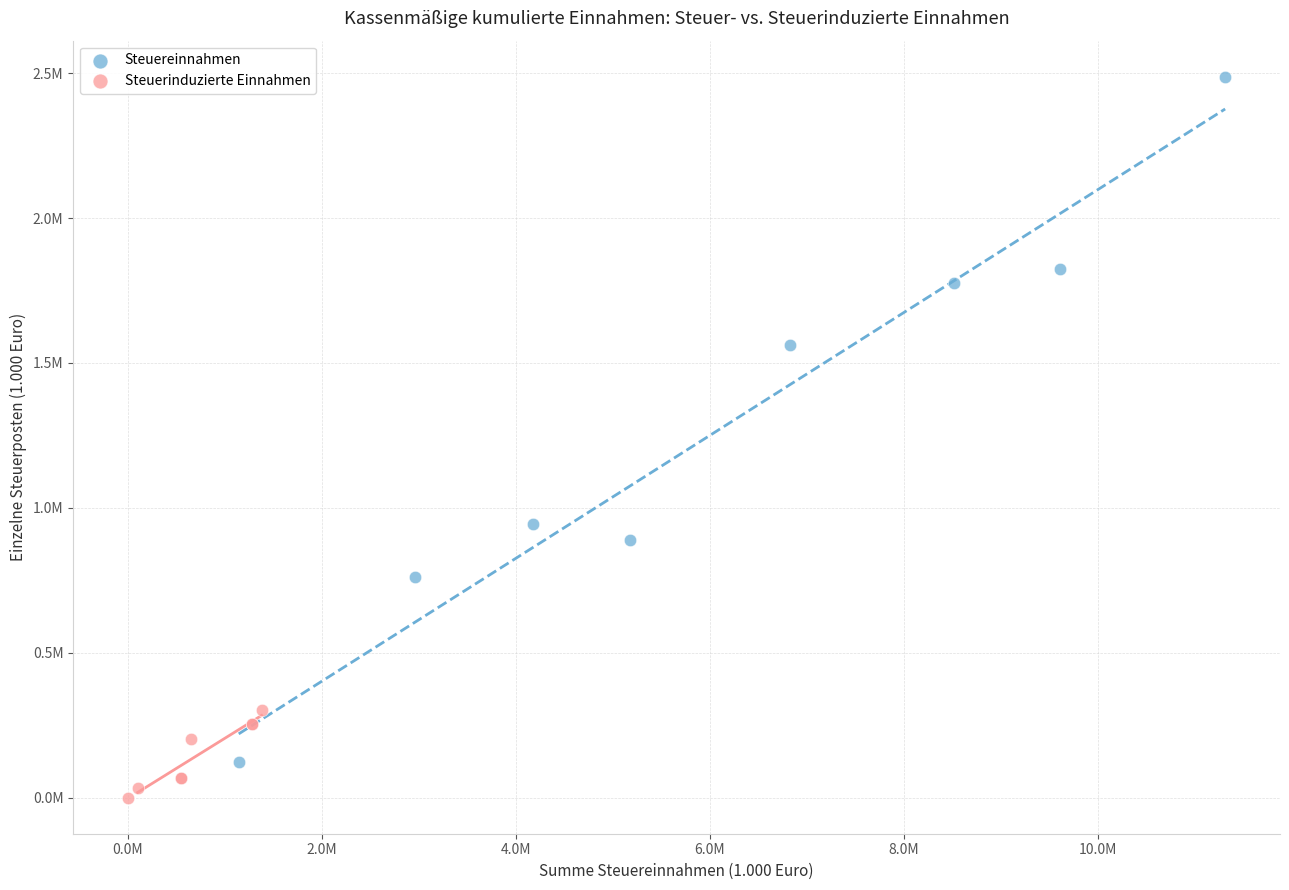

Which series reaches the minimum Y coordinate?

Steuerinduzierte Einnahmen